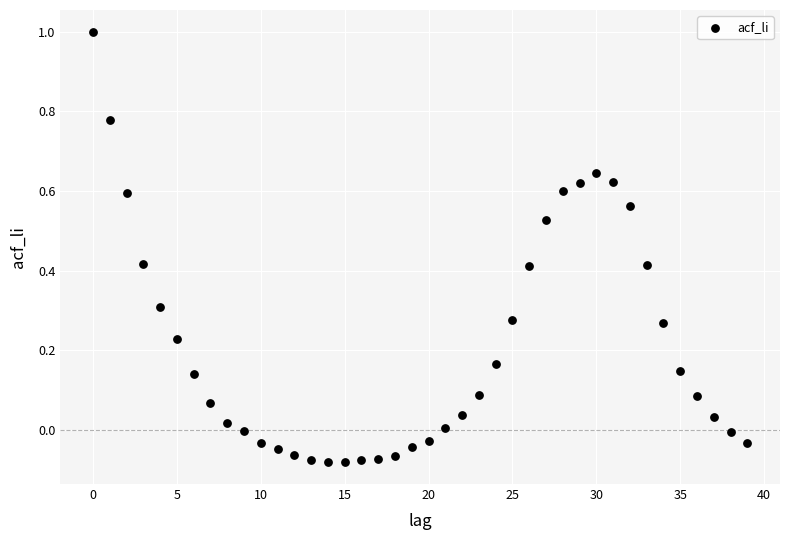

What is the range of Y values (max minus min)?

1.1